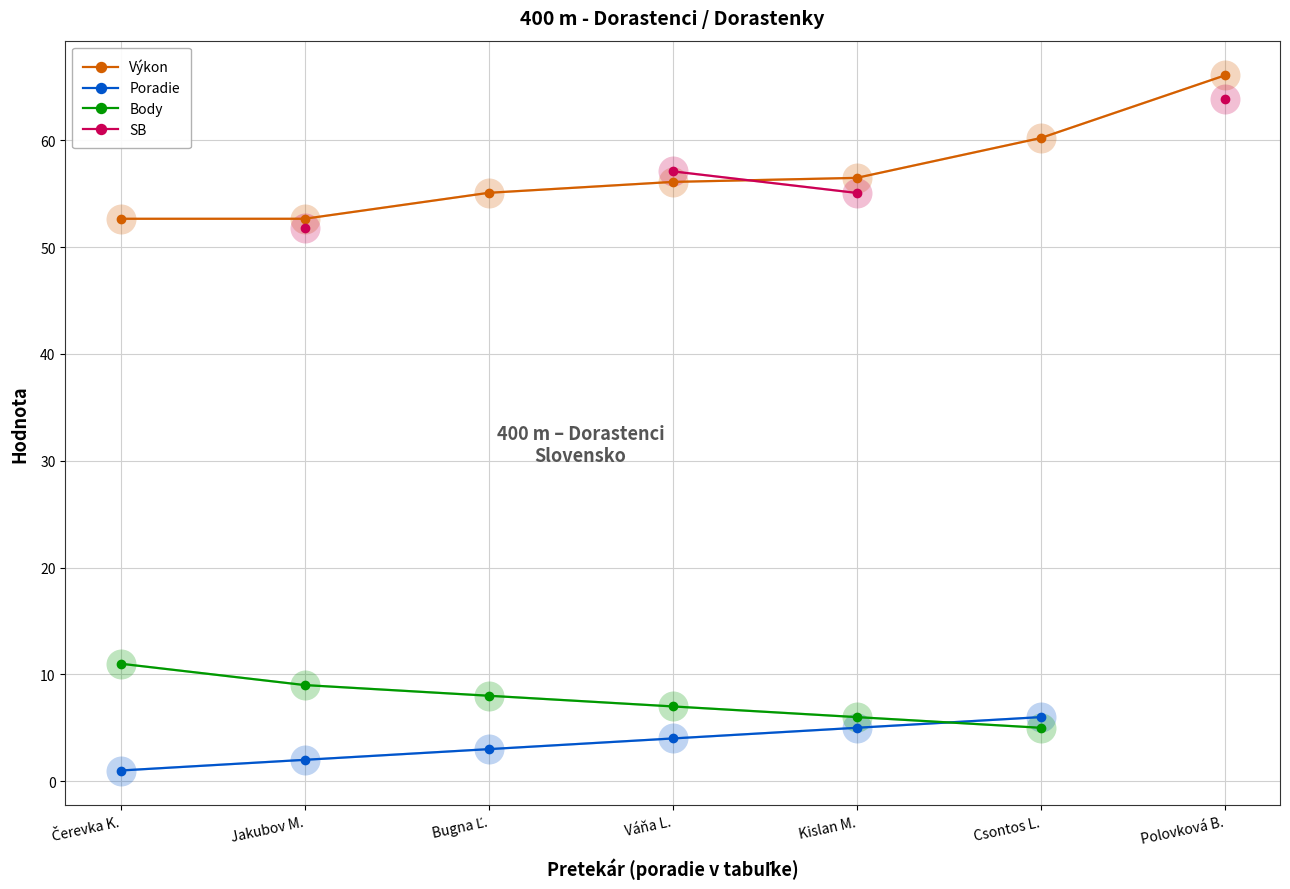

How many lines are shown in the chart?

4